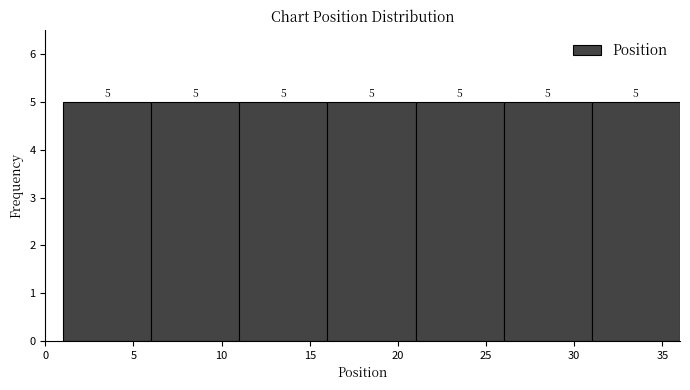

Reading left to right, transcribe this chart: for each bar, give the range it covers on the x-axis and its height.

1 to 6: 5
6 to 11: 5
11 to 16: 5
16 to 21: 5
21 to 26: 5
26 to 31: 5
31 to 36: 5